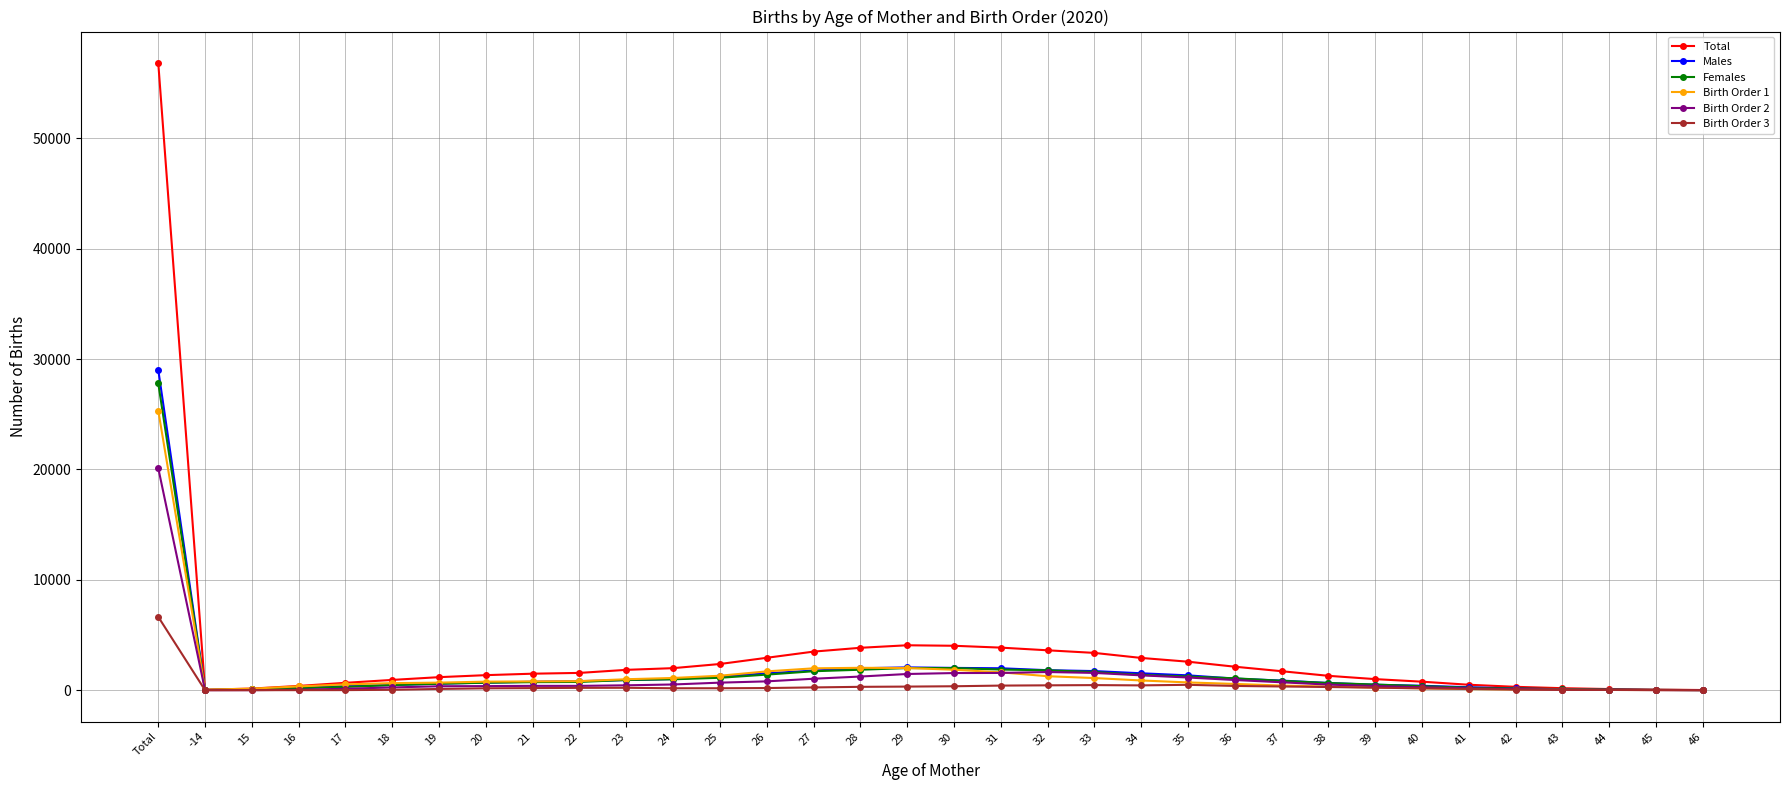

At which category is the sum across all series the highest?

Total